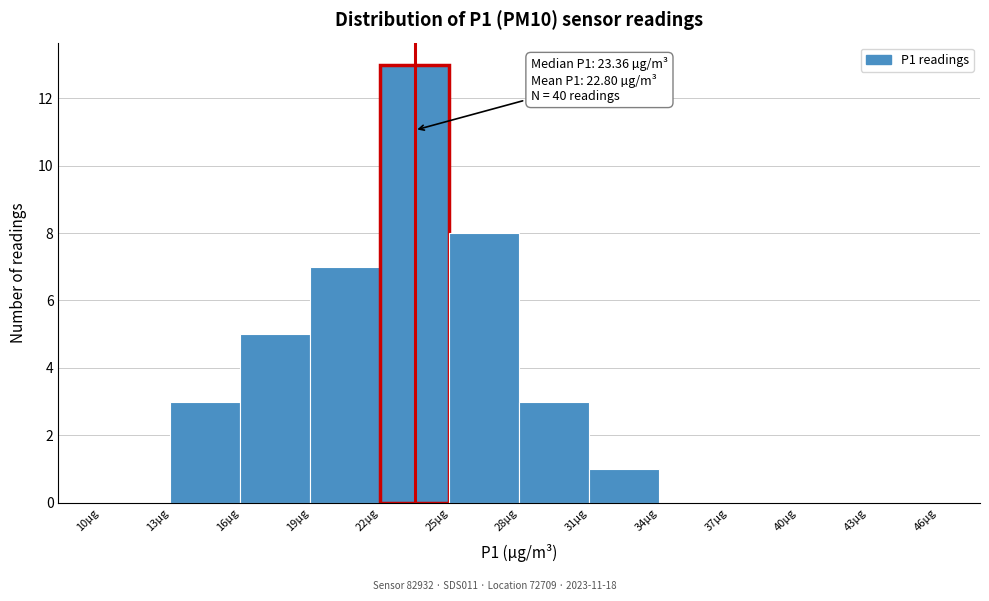

Which range on the x-axis has the tallest bar?

22 to 25